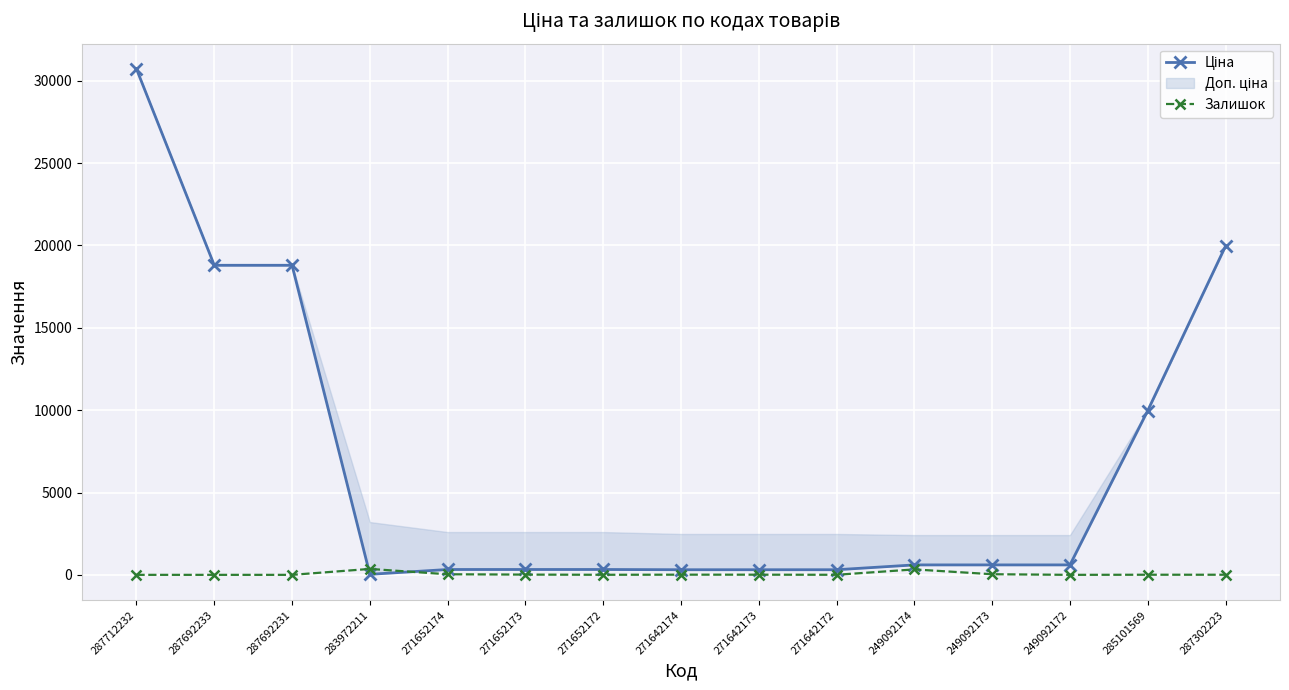

Which series has the largest total across all categories?

Ціна